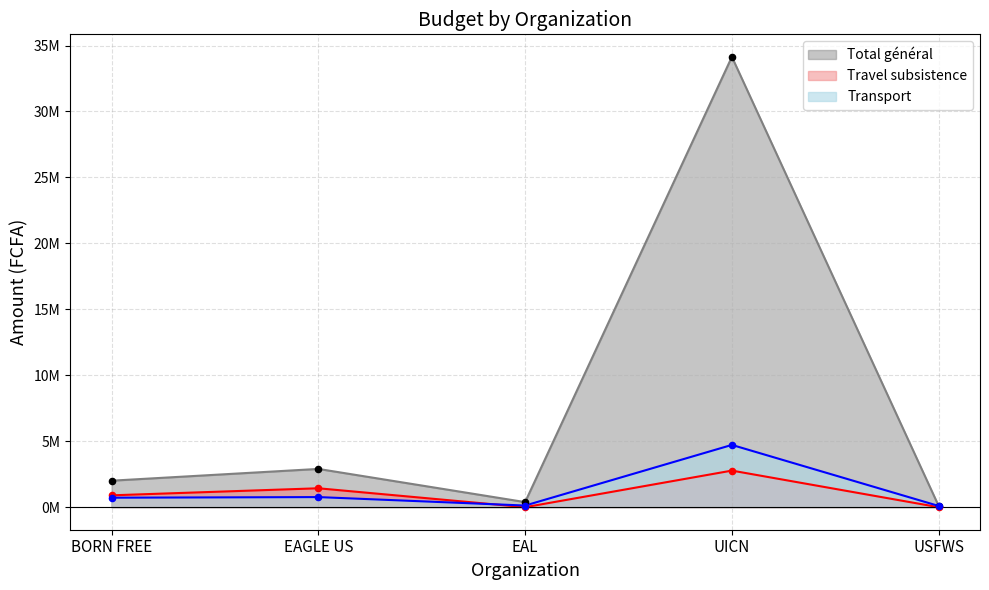

What are all the series names shown in the legend?

Total général, Travel subsistence, Transport